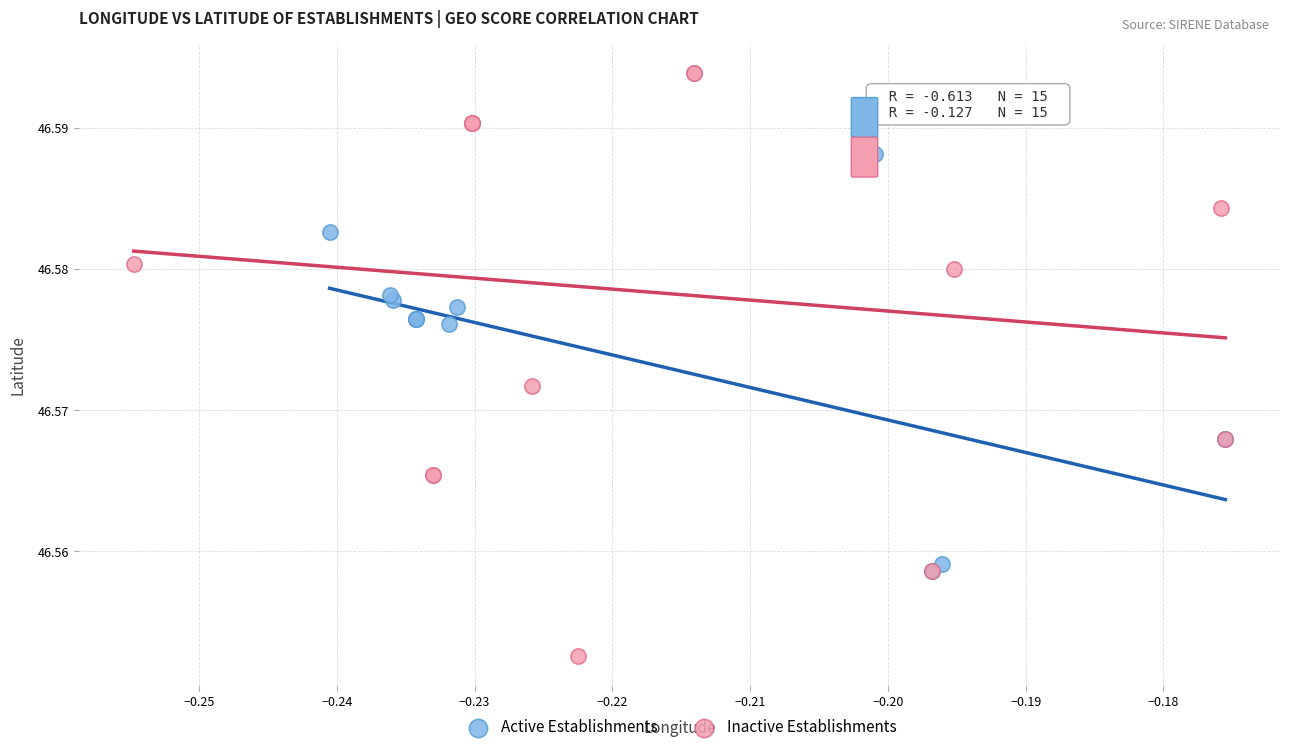

Which series has the largest Y range (max minus min)?

Inactive Establishments